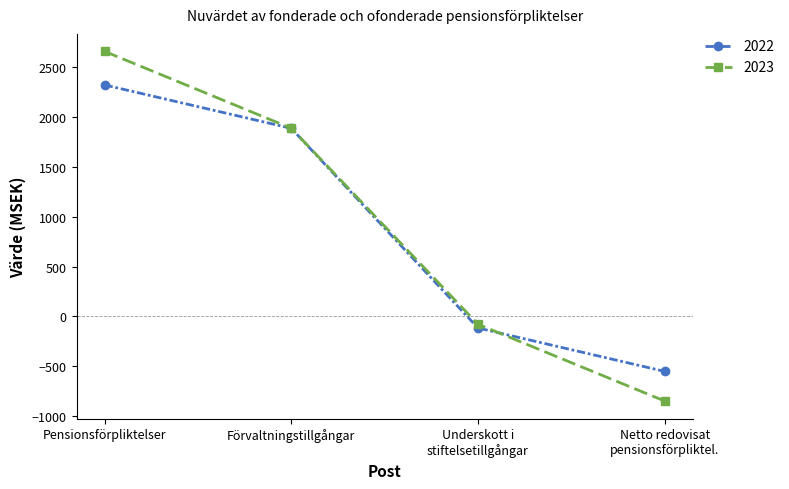

Which series has the largest range (max minus min)?

2023